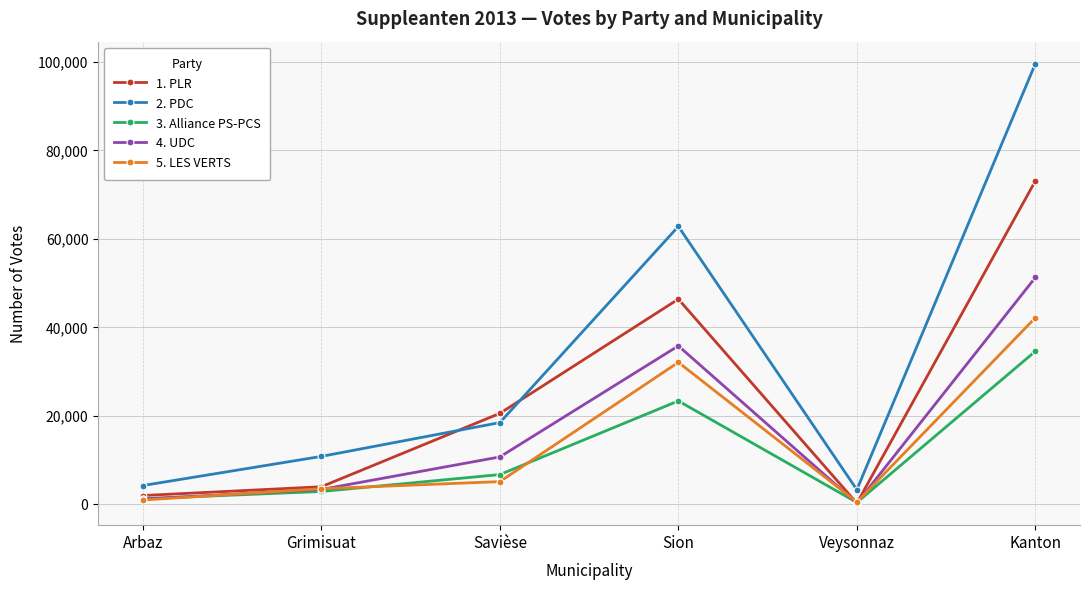

True or false: 2. PDC and 4. UDC intersect in this chart.

False